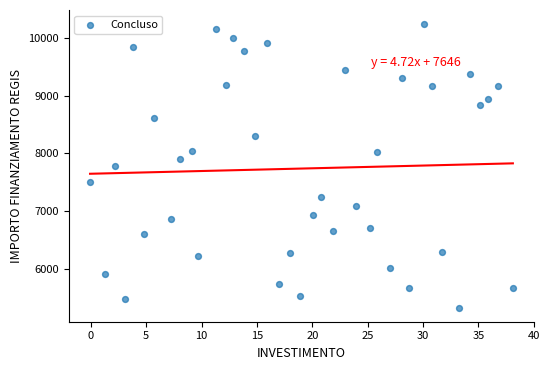

What is the range of Y values (max minus min)?

4906.8